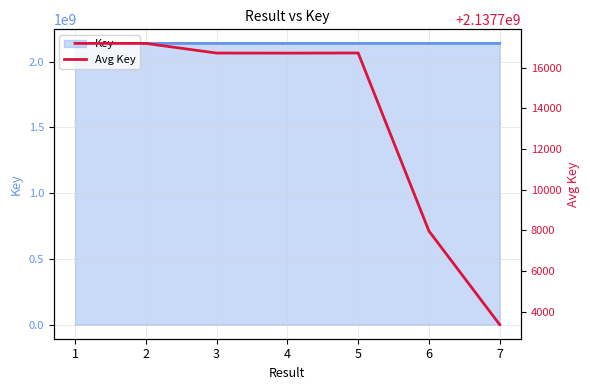

Count the number of values greater than 2137716715.

4